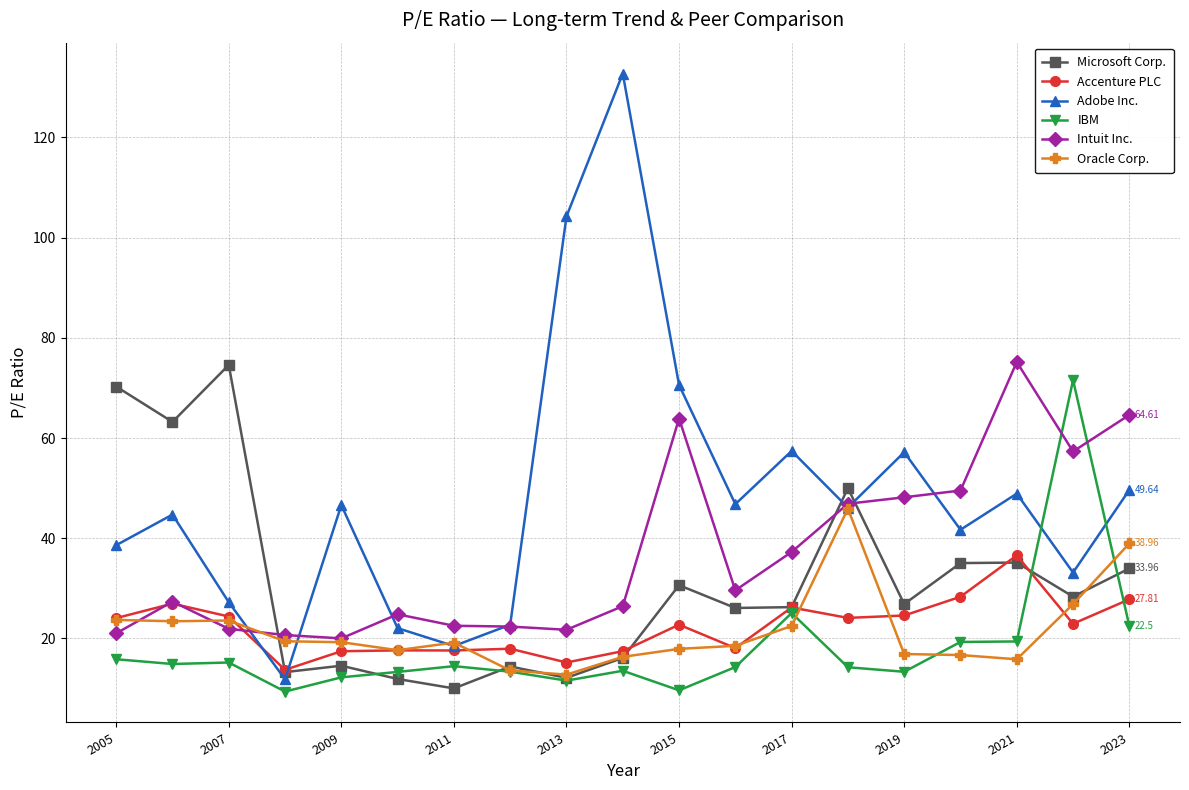

True or false: Oracle Corp. has more than 0 interior local peaks.

True